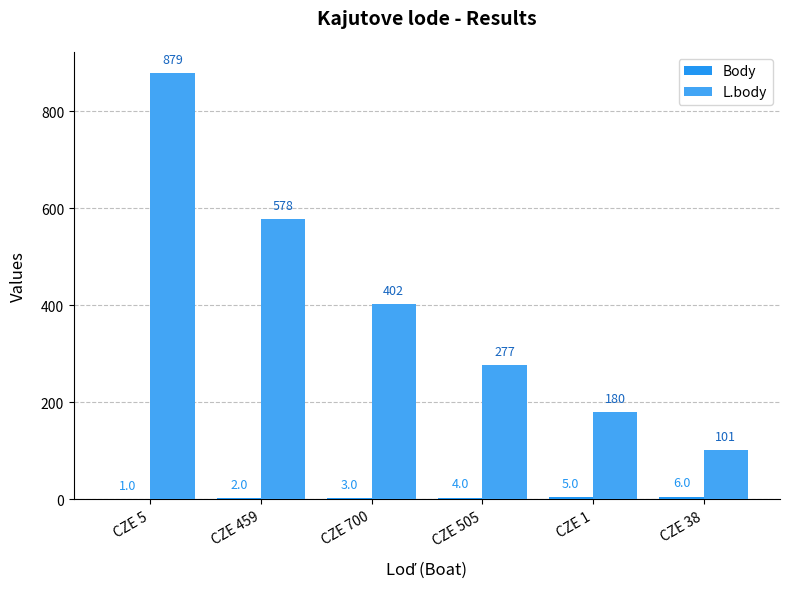

Where is Body nearest to the value 3?

CZE 700